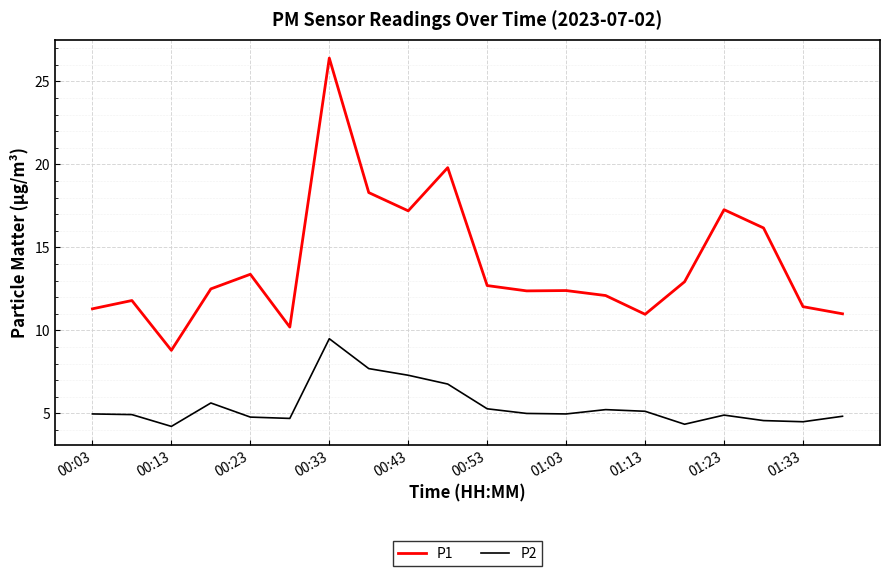

List the series in order of their peak value, highest first.

P1, P2